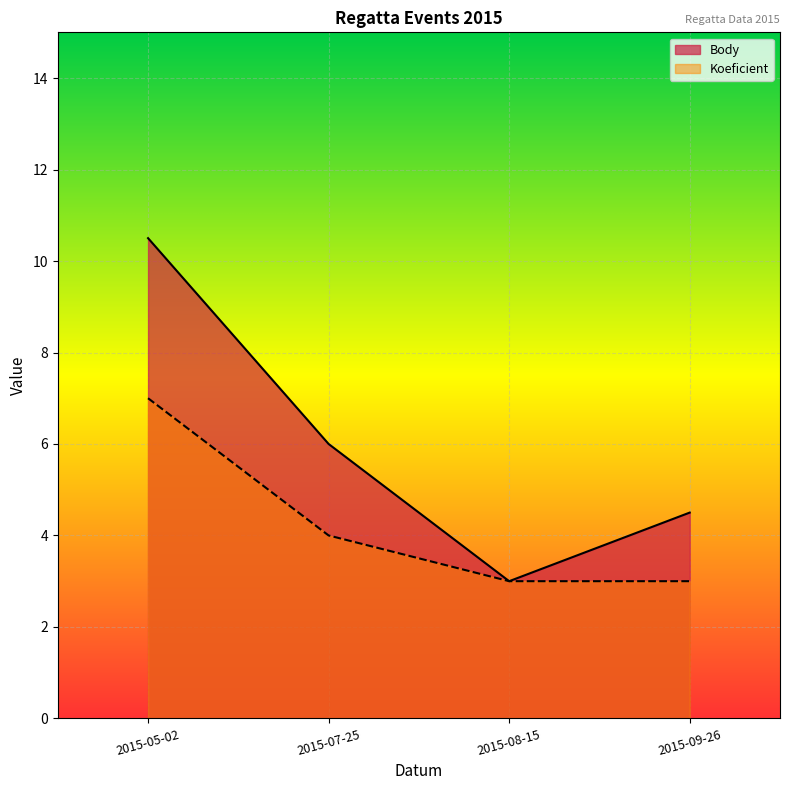

What is the difference between the highest and lowest values at 2015-05-02?

3.5